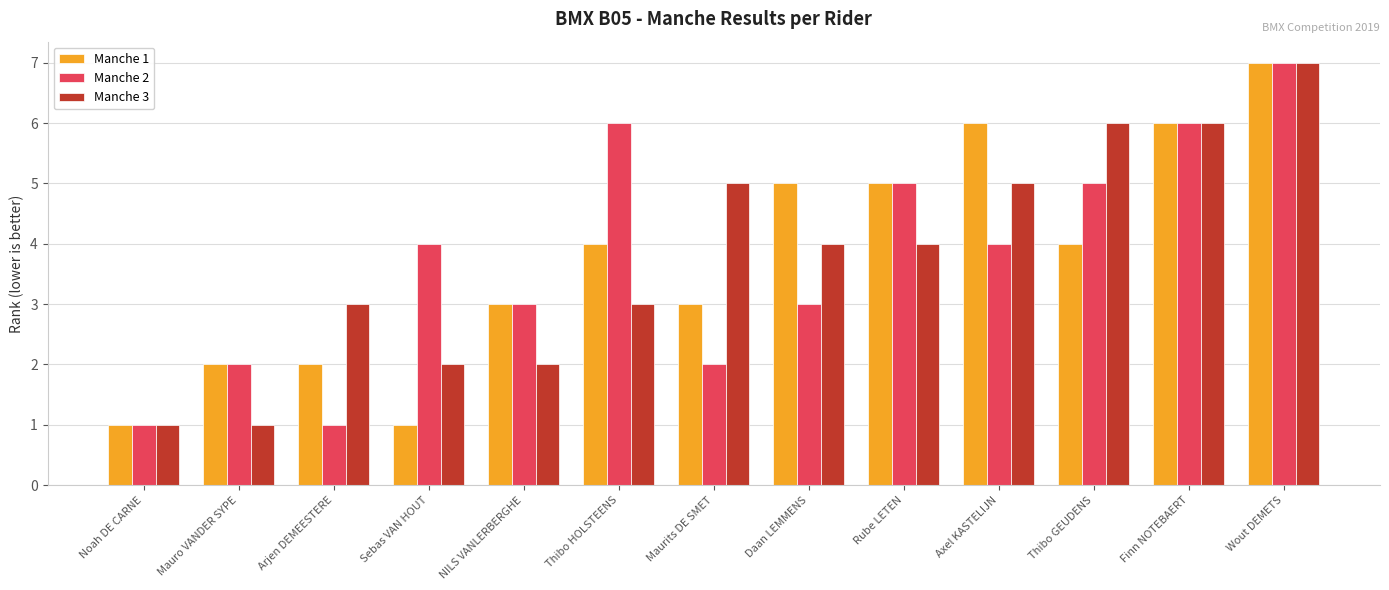

What is the sum of all Manche 1 values?

49